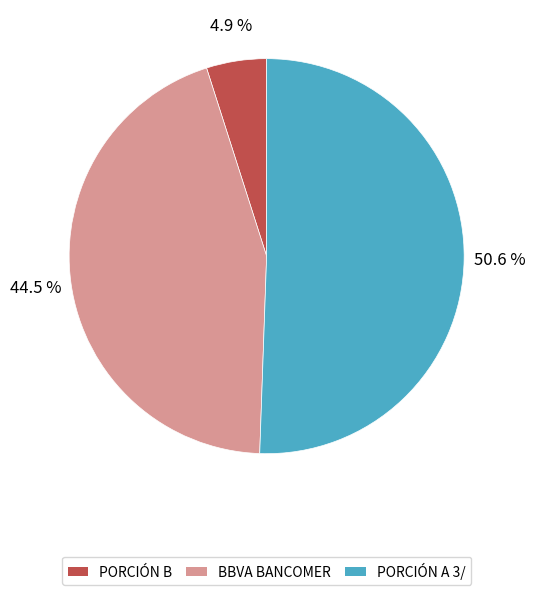

What is the total percentage of BBVA BANCOMER and PORCIÓN B?

49.4%